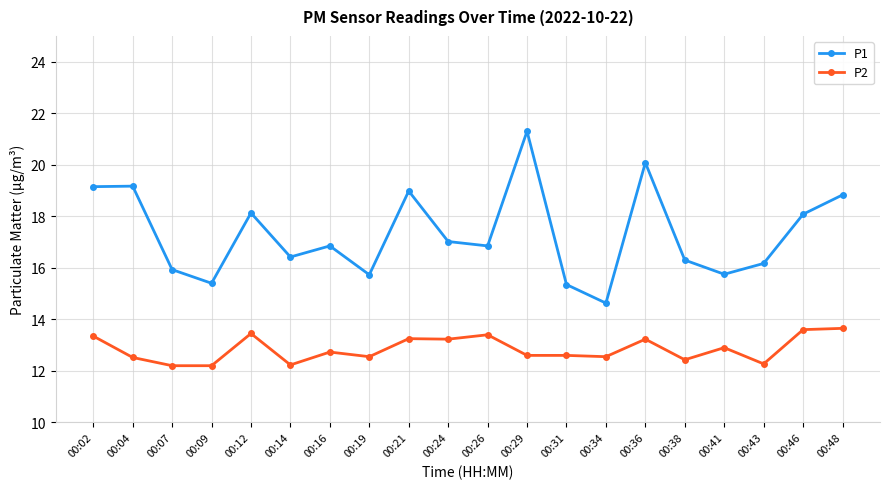

What is the difference between the maximum and minimum values in the P1 series?

6.7